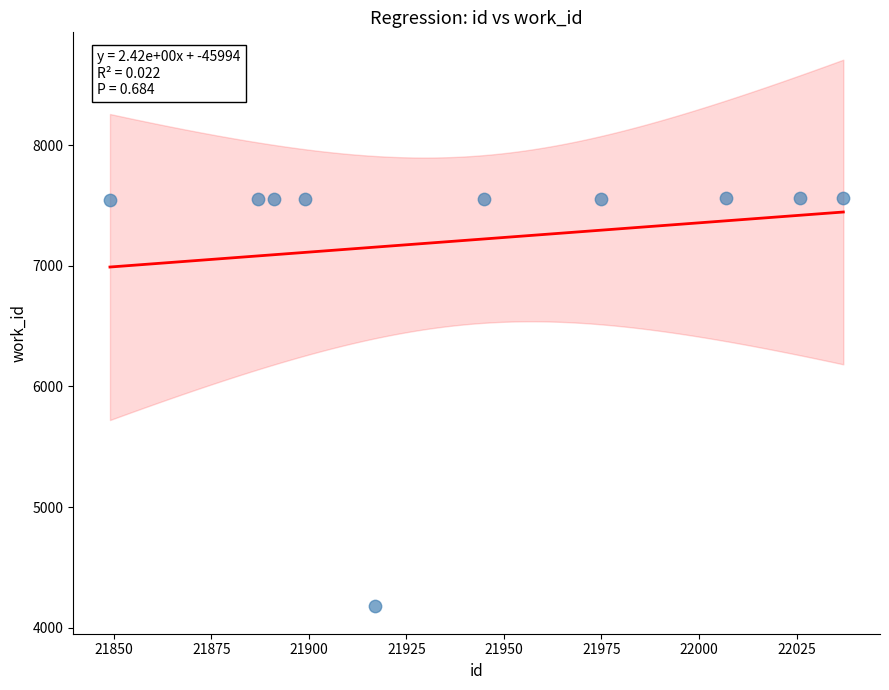

What is the range of X values (max minus min)?

188